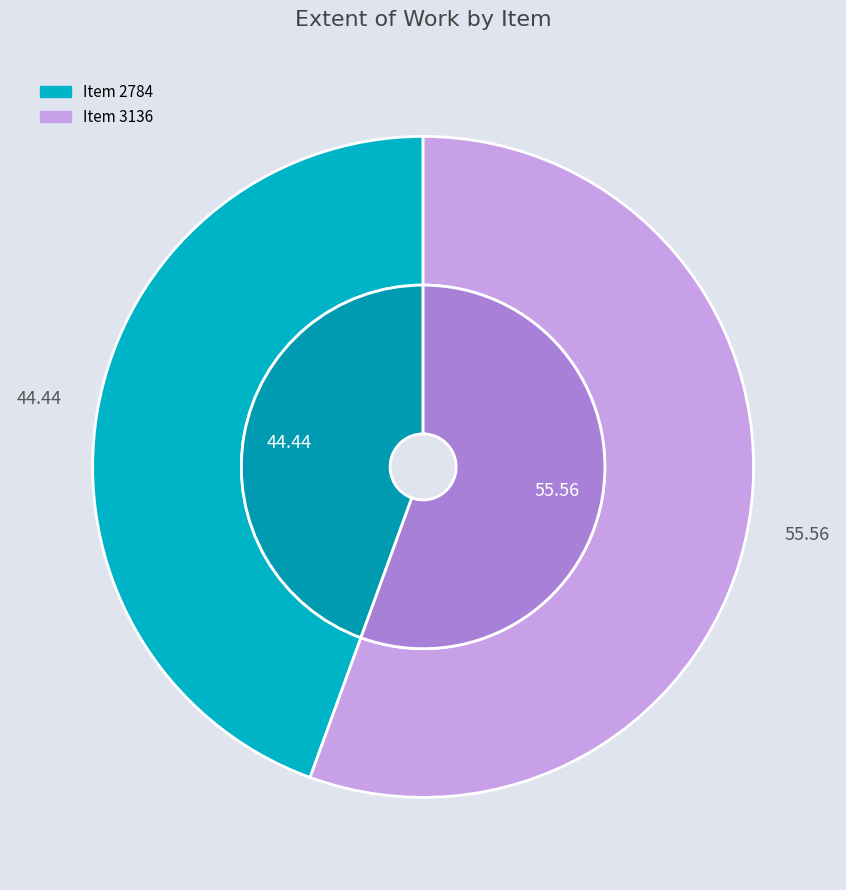

Which slice is the largest?

Item 3136